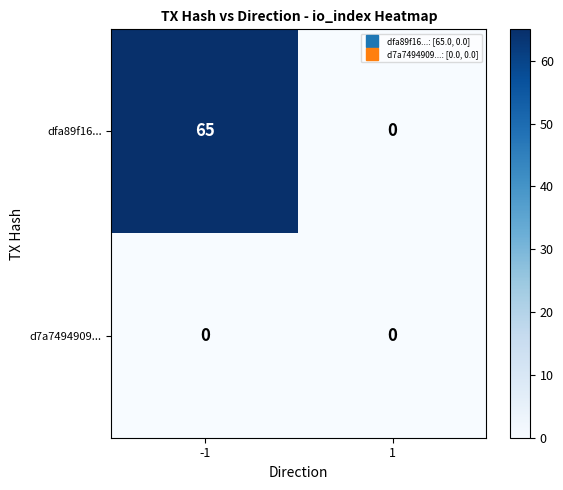

Which series has the largest range (max minus min)?

dfa89f16...